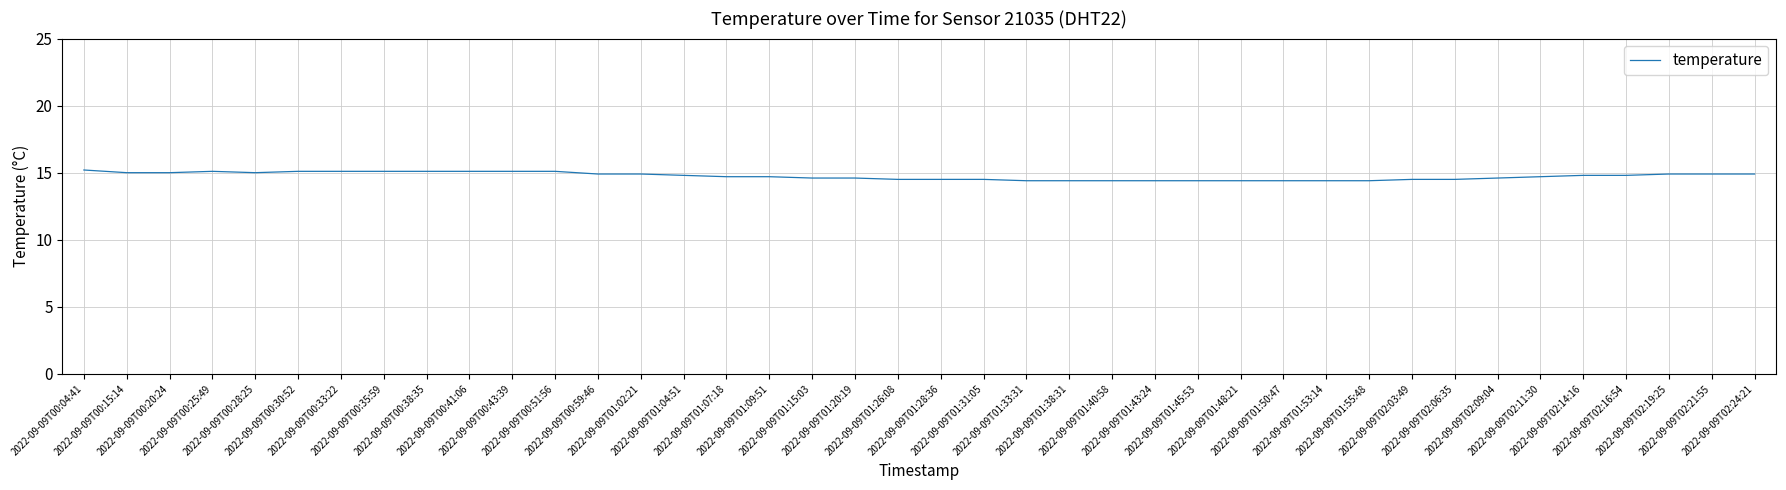

What is the difference between the maximum and minimum values?

0.8